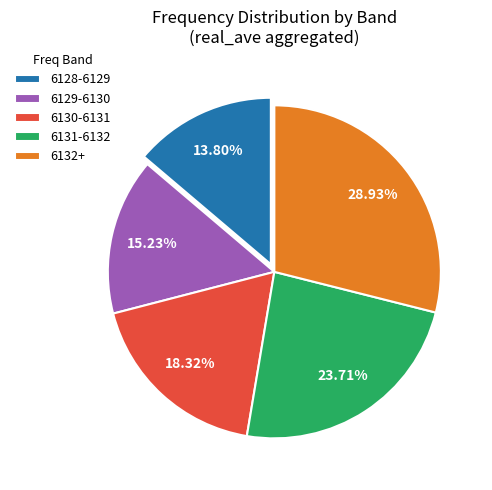

Is there a majority slice in this chart?

No